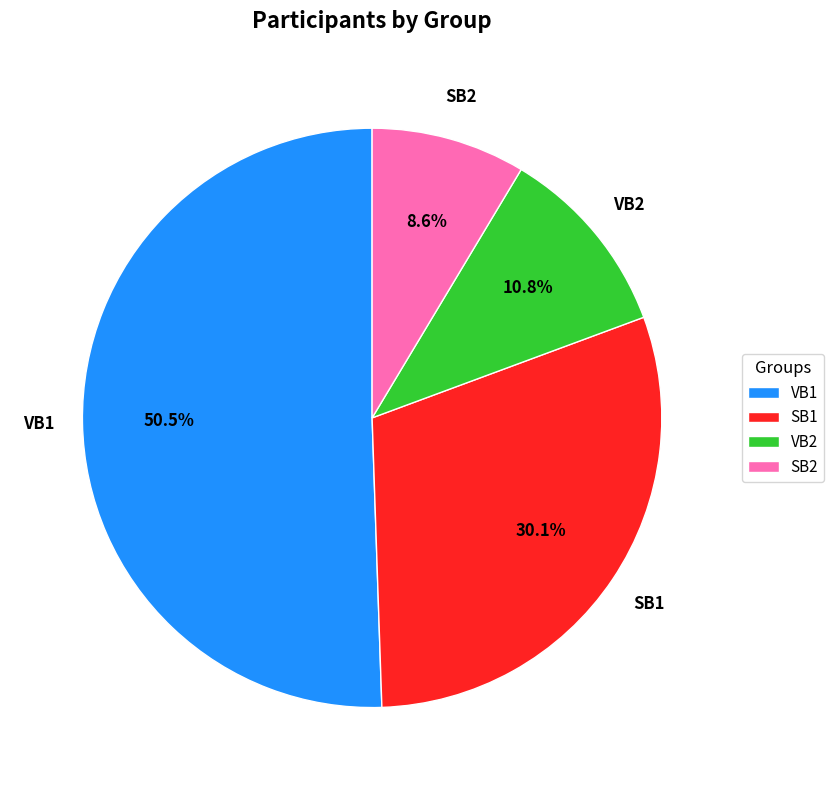

Rank the categories by value from lowest to highest.

SB2, VB2, SB1, VB1